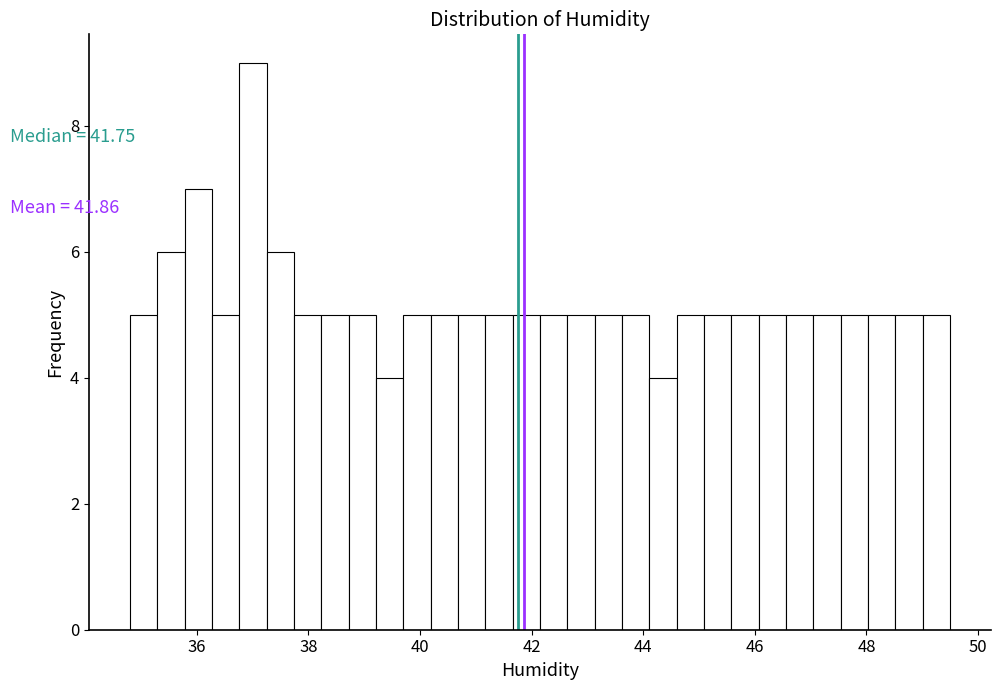

Read against the x-axis, roughly where is the centre of the tallest bar?

37.0